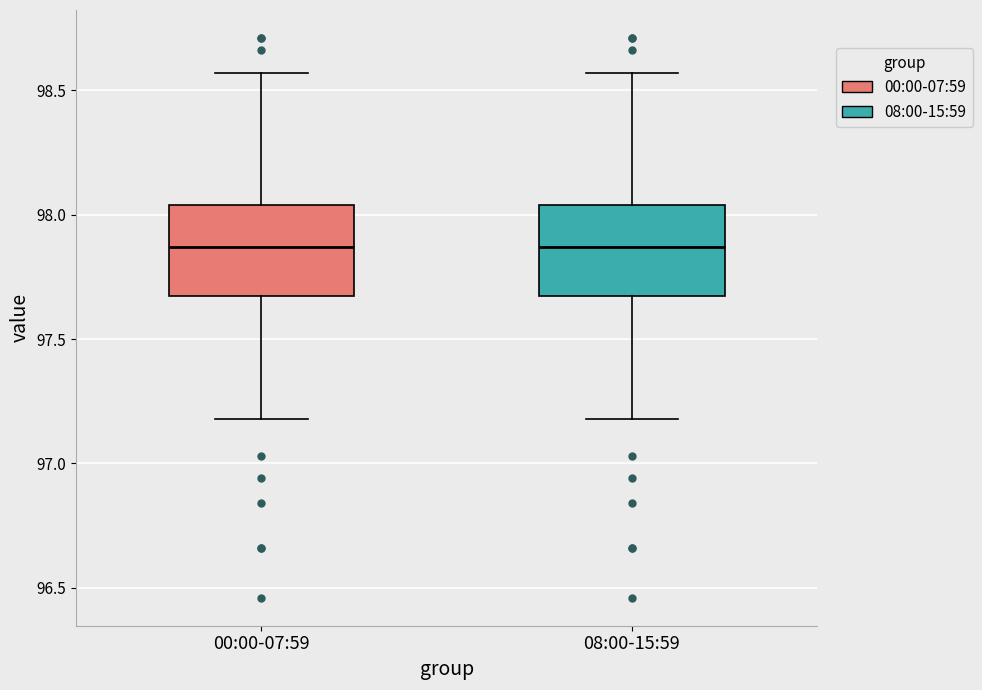

Reading left to right, read every box against the y-axis: the position of its median line, the range the box covers, and the ends of its whiskers. The values are not printed on the chart, so give them approximately, as read against the axis.

00:00-07:59: median 97.85, box 97.65 to 98.05, whiskers 97.20 to 98.55
08:00-15:59: median 97.85, box 97.65 to 98.05, whiskers 97.20 to 98.55